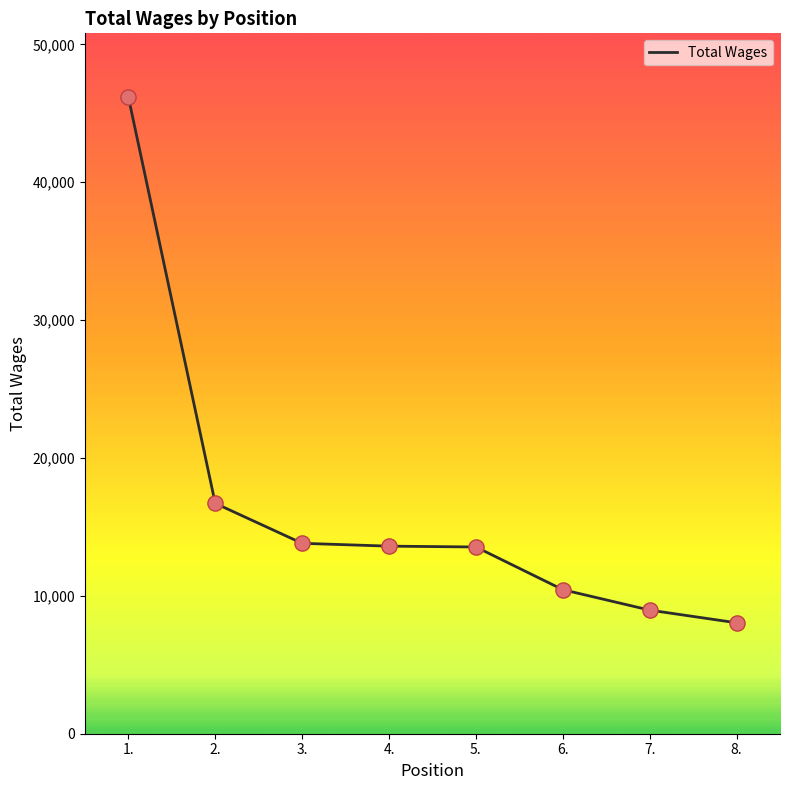

Which has a higher value, 6. or 2.?

2.